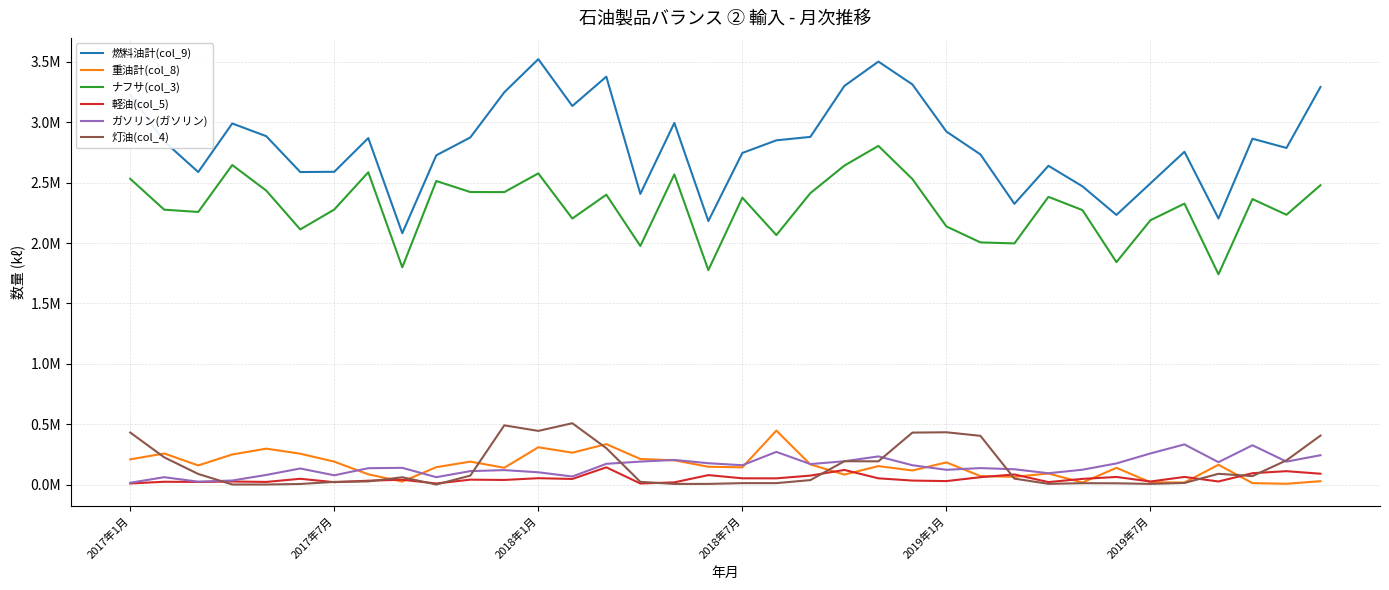

What is the value of the 重油計(col_8) point at the 29th from the left?

16649